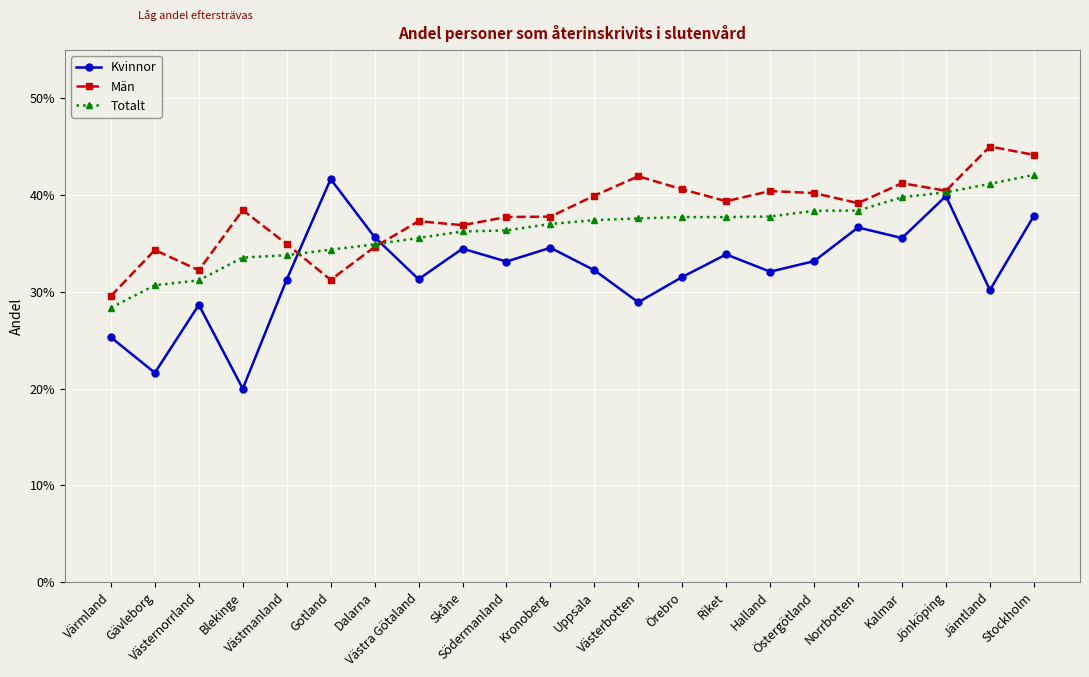

What is the maximum value shown in the chart?

0.5